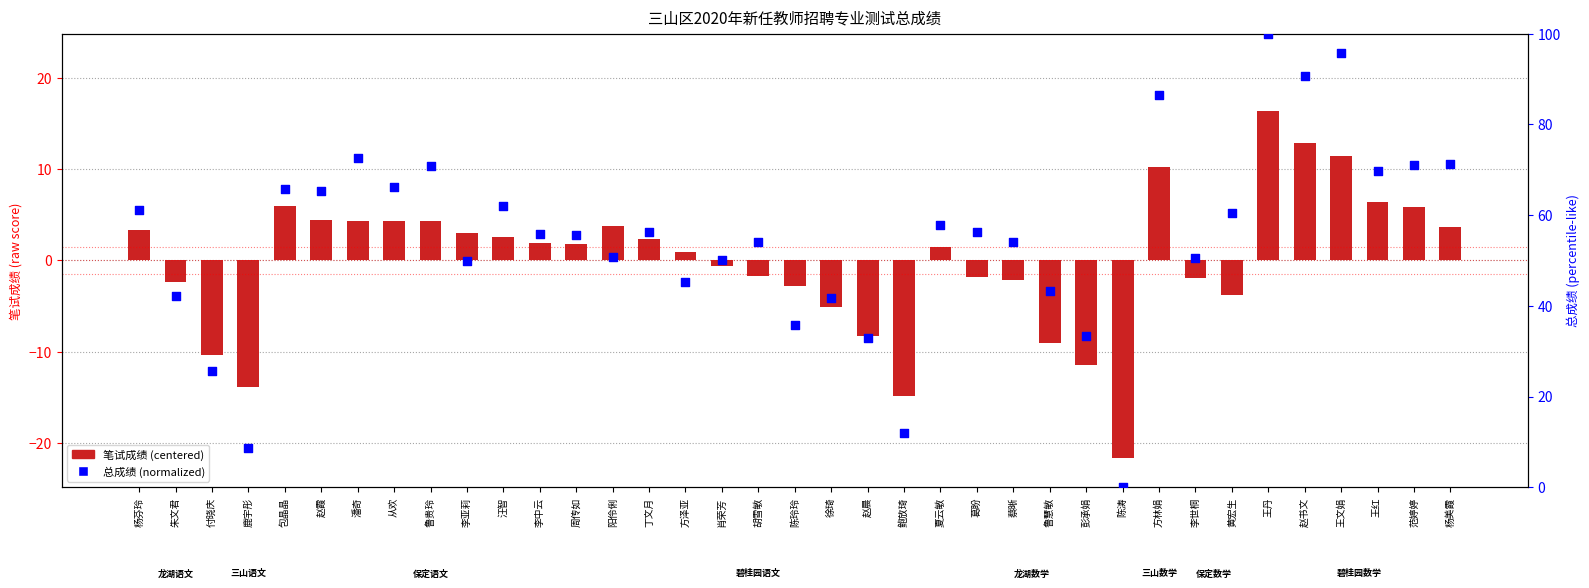

Which series reaches the minimum Y coordinate?

笔试成绩 (centered)